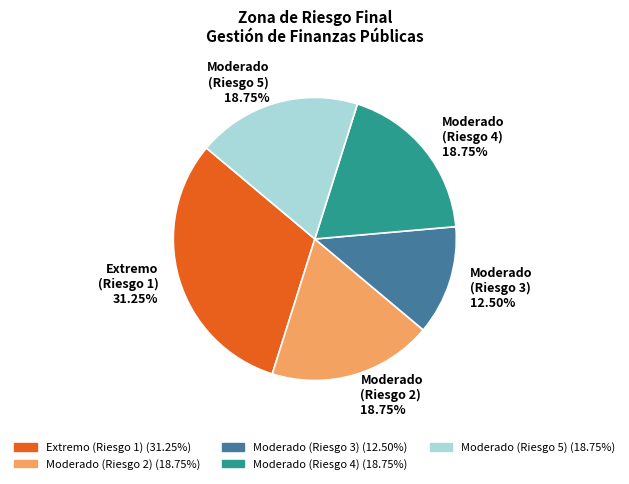

Between Moderado (Riesgo 2) 18.75% and Moderado (Riesgo 3) 12.50%, which is larger?

Moderado (Riesgo 2) 18.75%